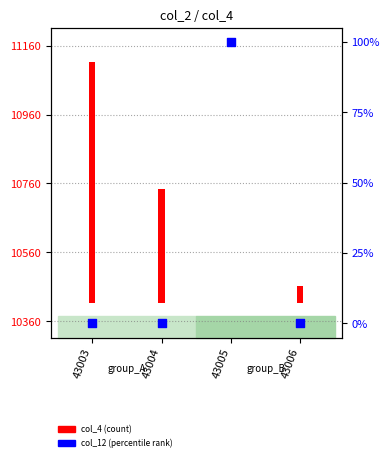

What is the change in value from 43003 to 43005?

+100